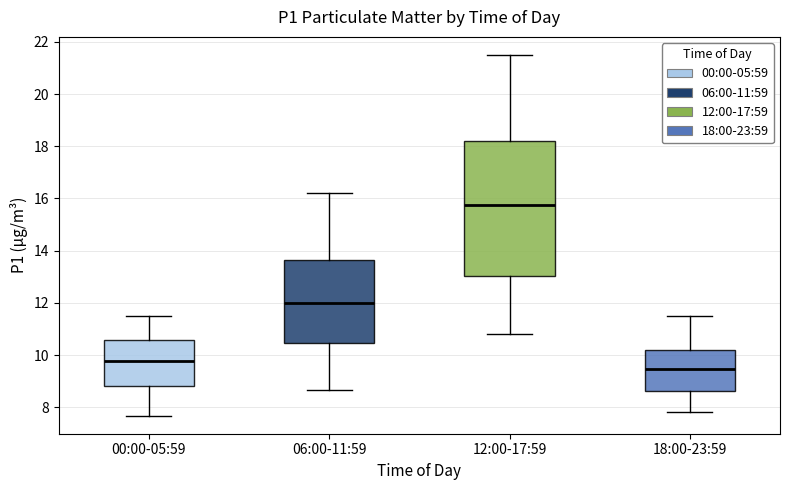

Comparing the boxes themselves (not the whiskers), which one is the tallest?

12:00-17:59